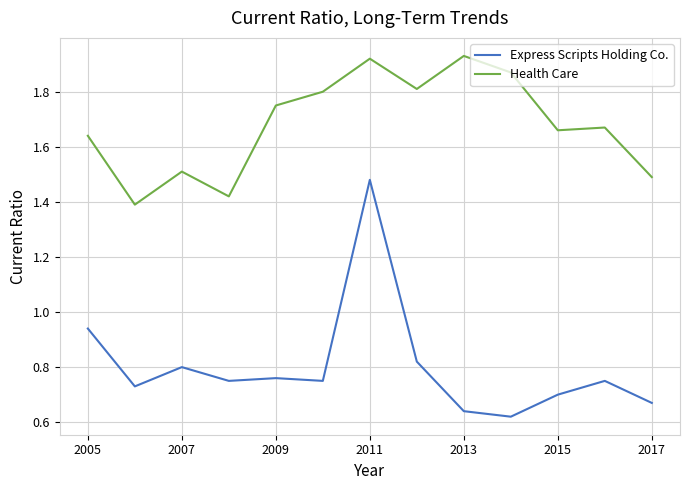

Which series has the largest total across all categories?

Health Care